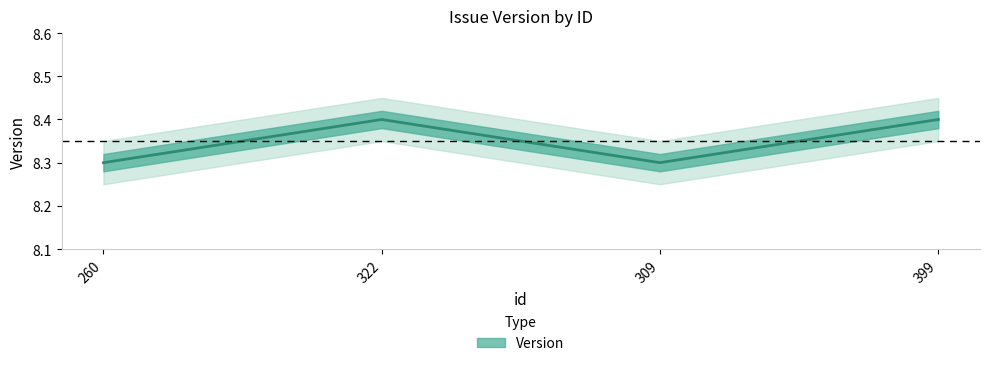

At which category does the chart reach its peak across all series?

322